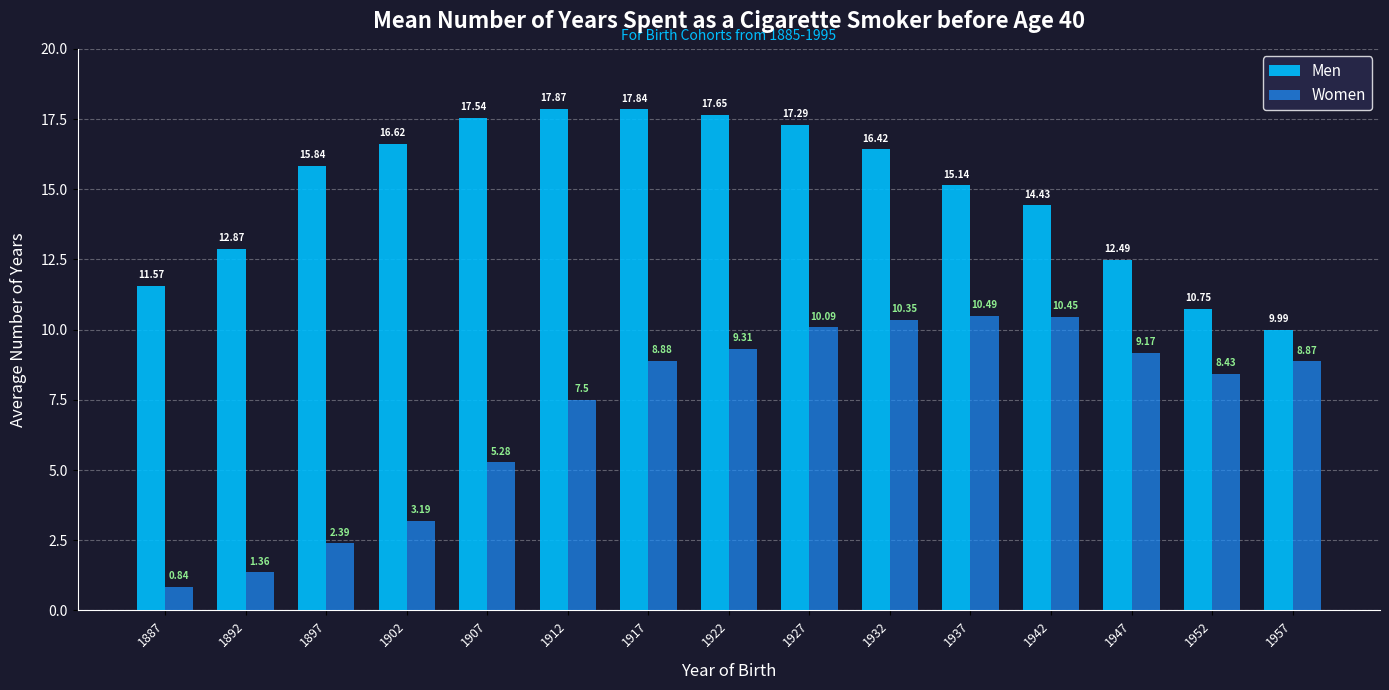

At how many categories does at least one series exceed 6?

15